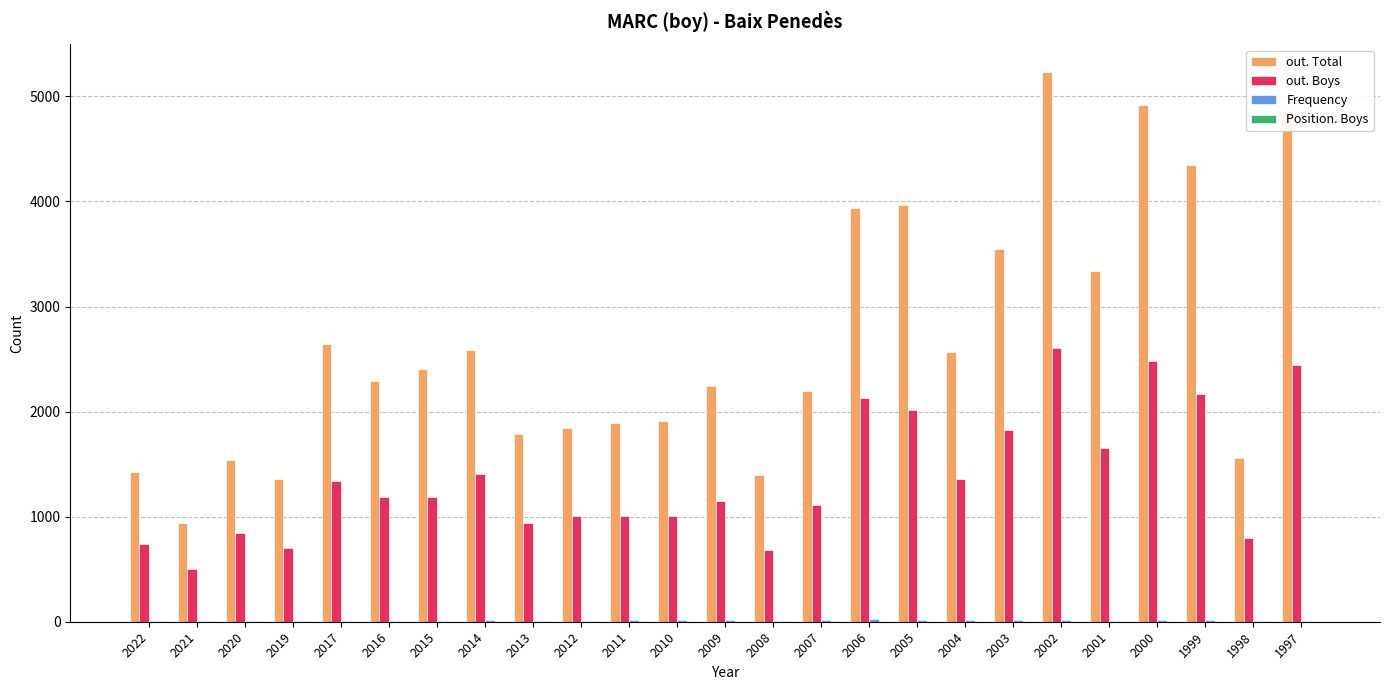

Which series has the widest spread of values?

out. Total